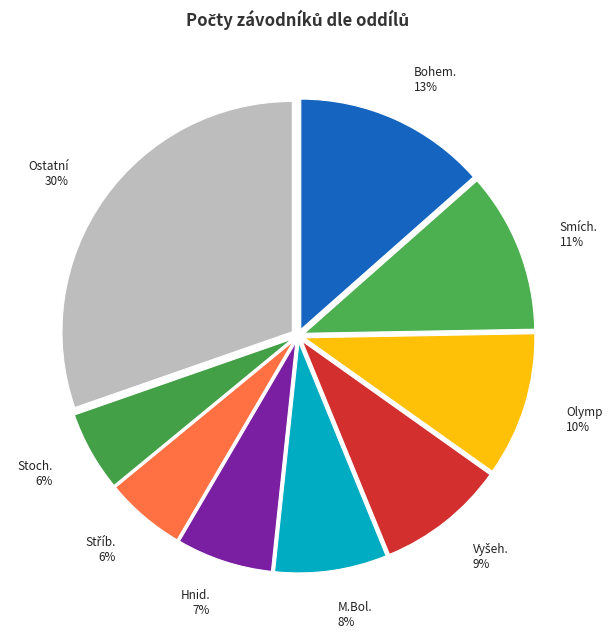

To the nearest percent, what is the combined percentage of Hnid. and Olymp?

17%